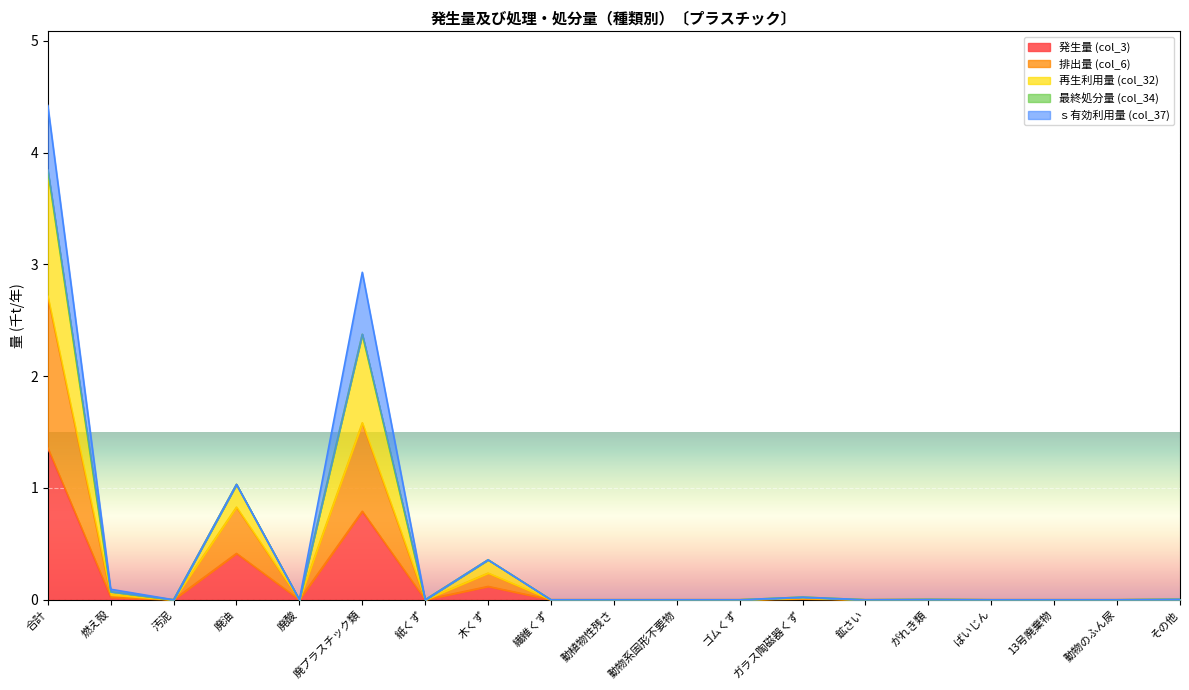

How many data points in 排出量 (col_6) are above 0?

8